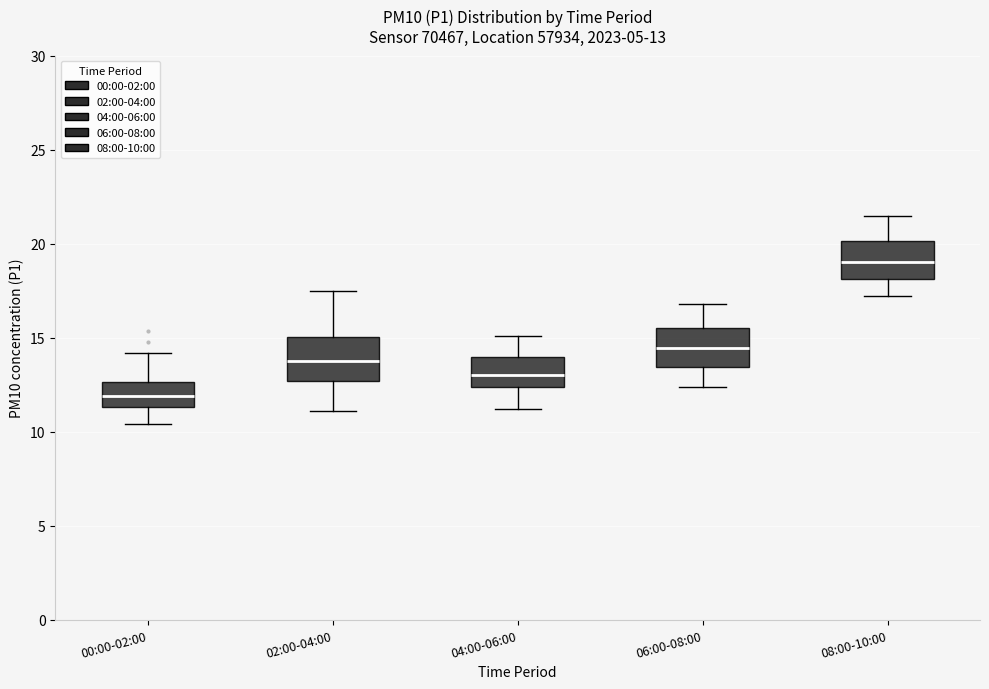

Which box has the highest median line?

08:00-10:00